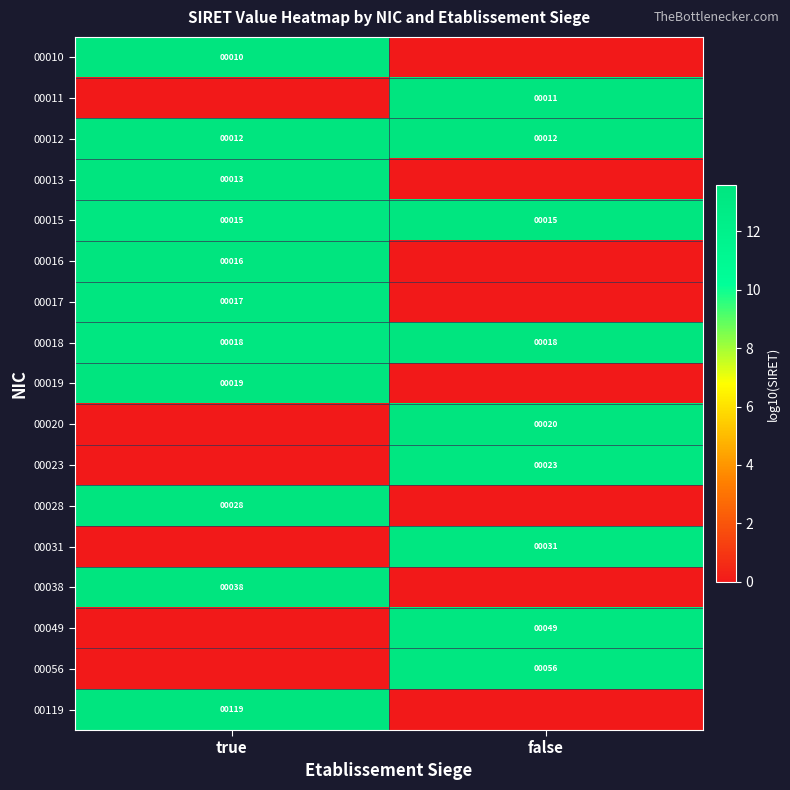

Is it true that 00119 equals 42 at true?

False